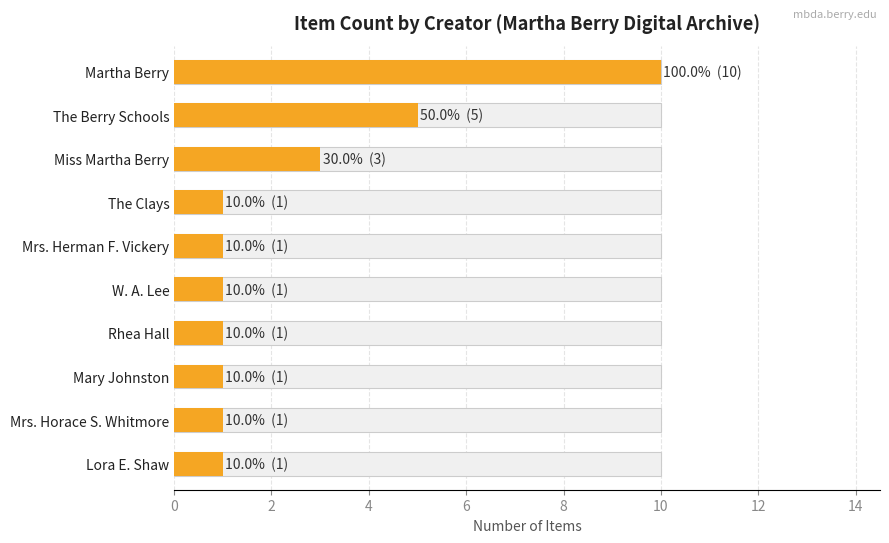

What is the average value?

2